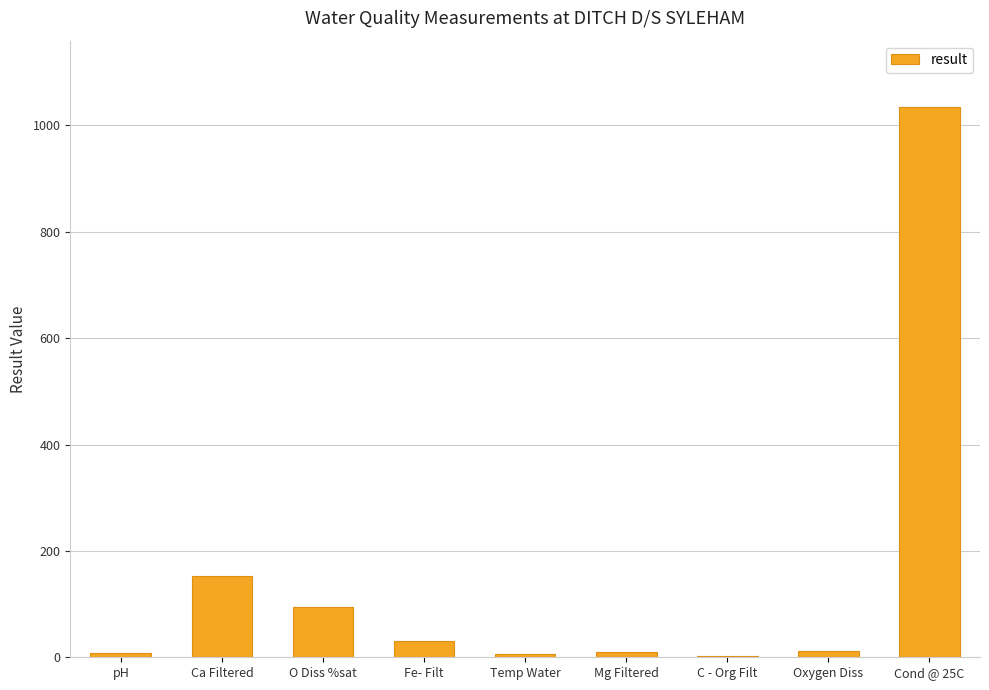

Where is the data nearest to the value 519?

Ca Filtered